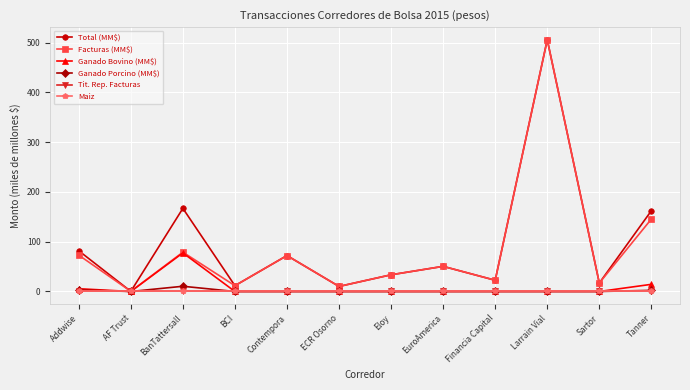

Is this an area chart (filled region under the line)?

No